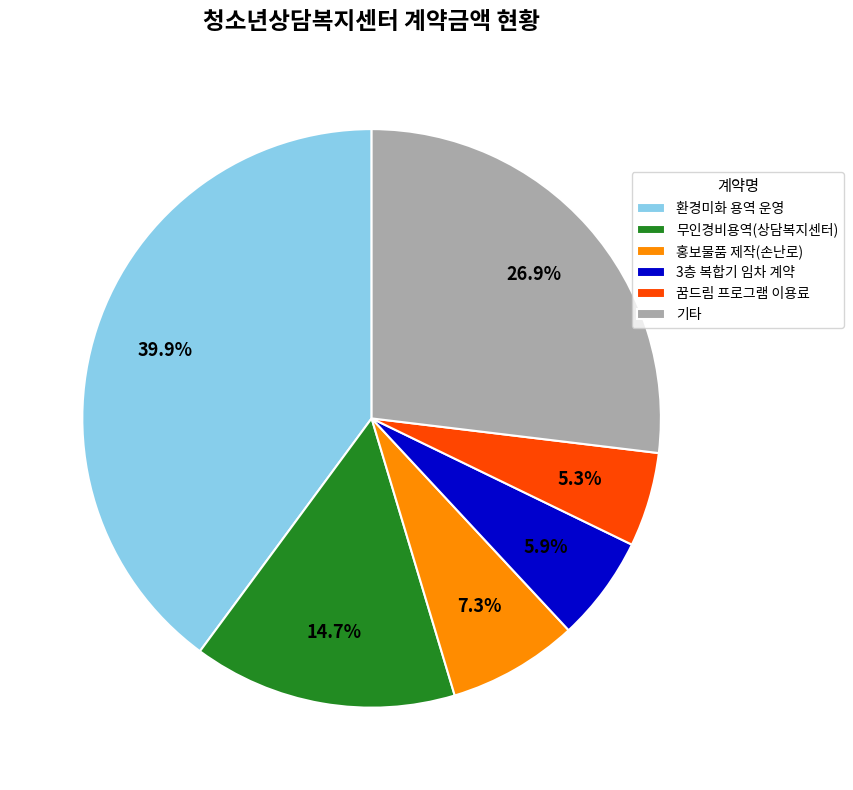

What is the largest slice in the pie chart?

환경미화 용역 운영